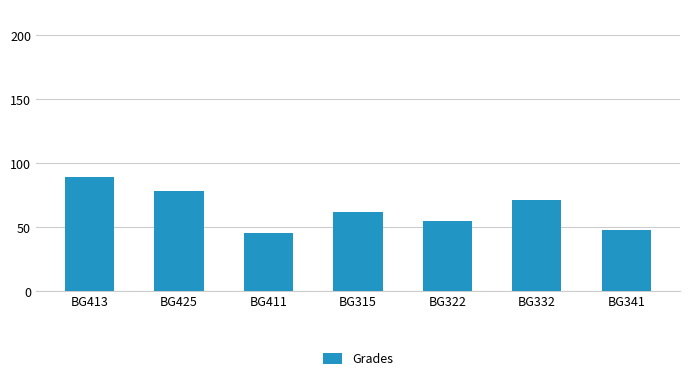

What is the minimum value shown in the chart?

45